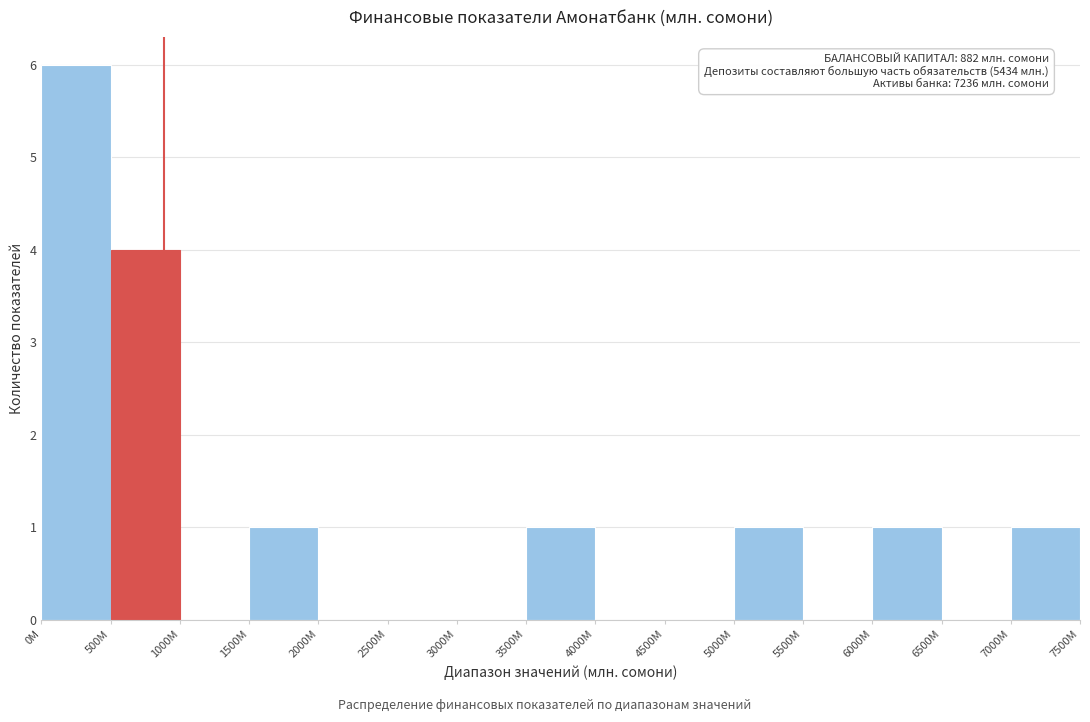

Reading right to left, extract all data points from this chart.

7000M=1	6500M=0	6000M=1	5500M=0	5000M=1	4500M=0	4000M=0	3500M=1	3000M=0	2500M=0	2000M=0	1500M=1	1000M=0	500M=4	0M=6